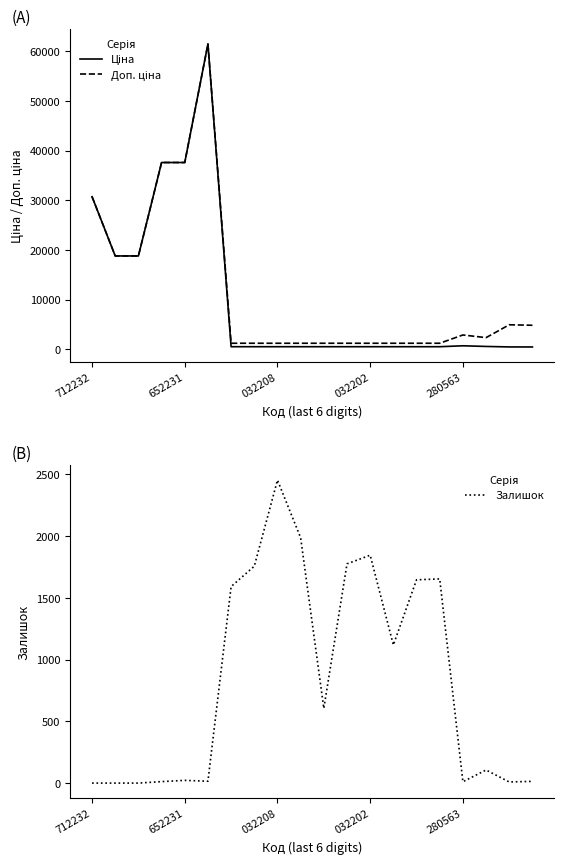

At which label does Залишок first exceed 605?

6